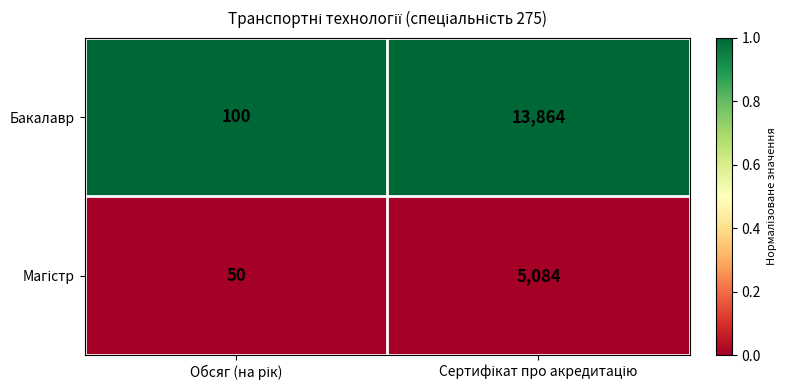

Which series has the widest spread of values?

Бакалавр